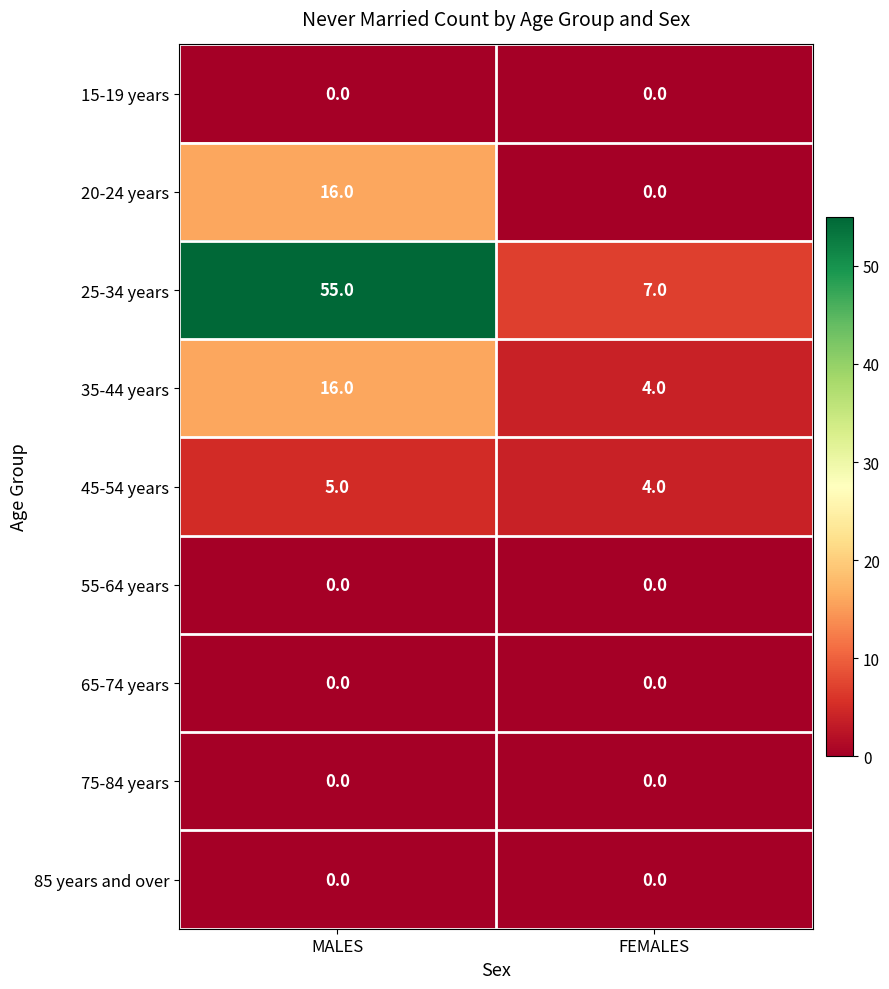

Which series has the largest total across all categories?

25-34 years